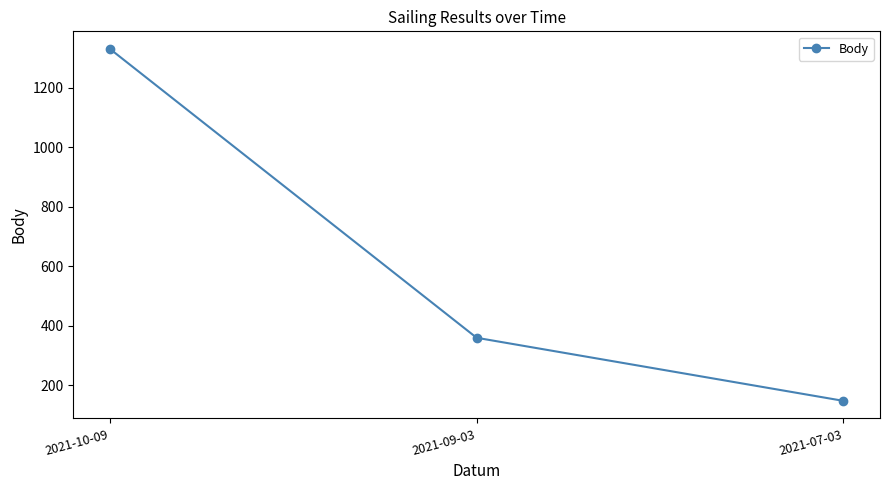

How many values are below 359?

1